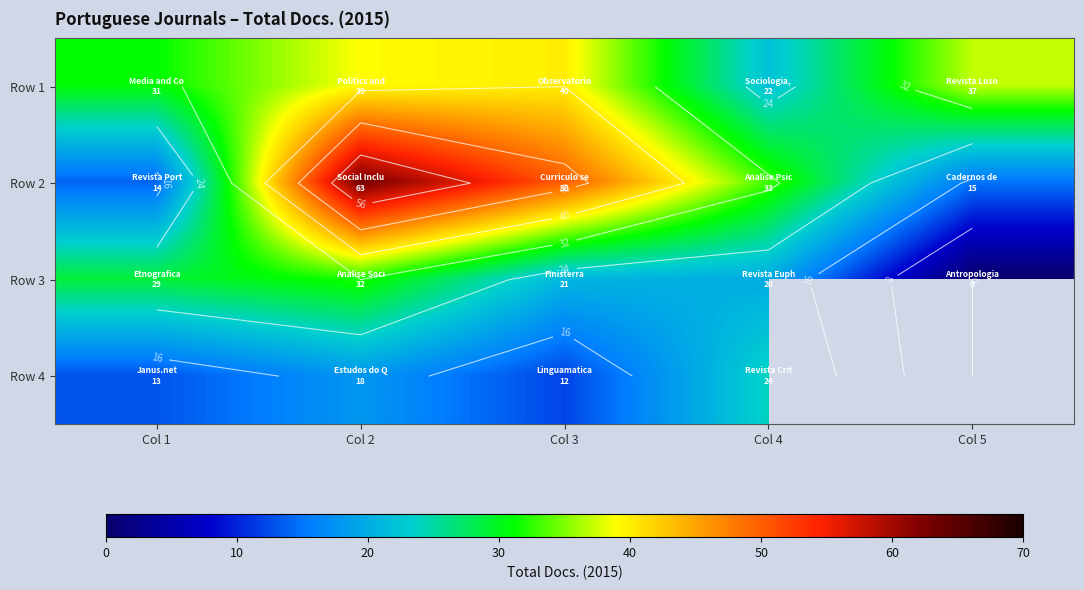

What is the difference between the Row 3 values at Col 4 and Col 2?

12.0